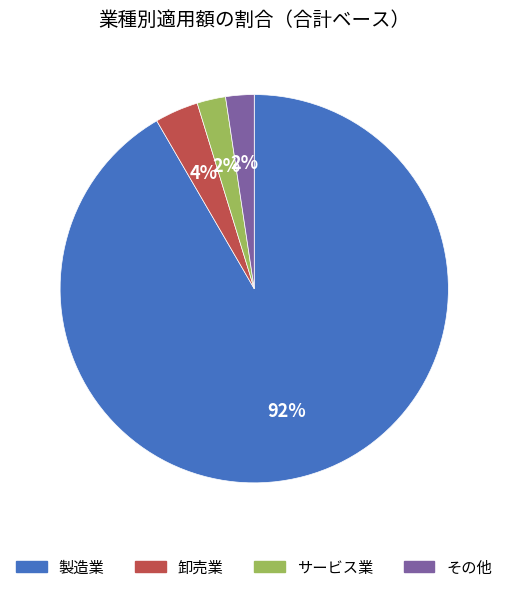

Between サービス業 and 卸売業, which is larger?

卸売業